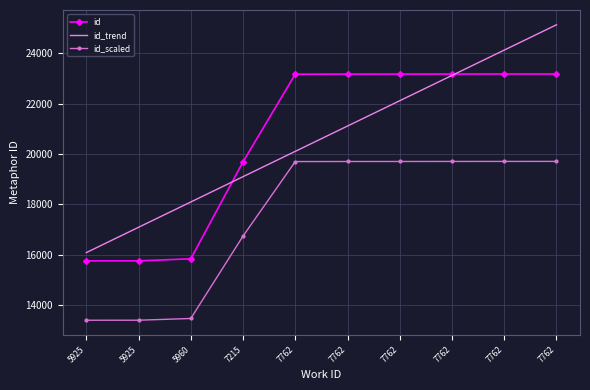

What are all the series names shown in the legend?

id, id_trend, id_scaled